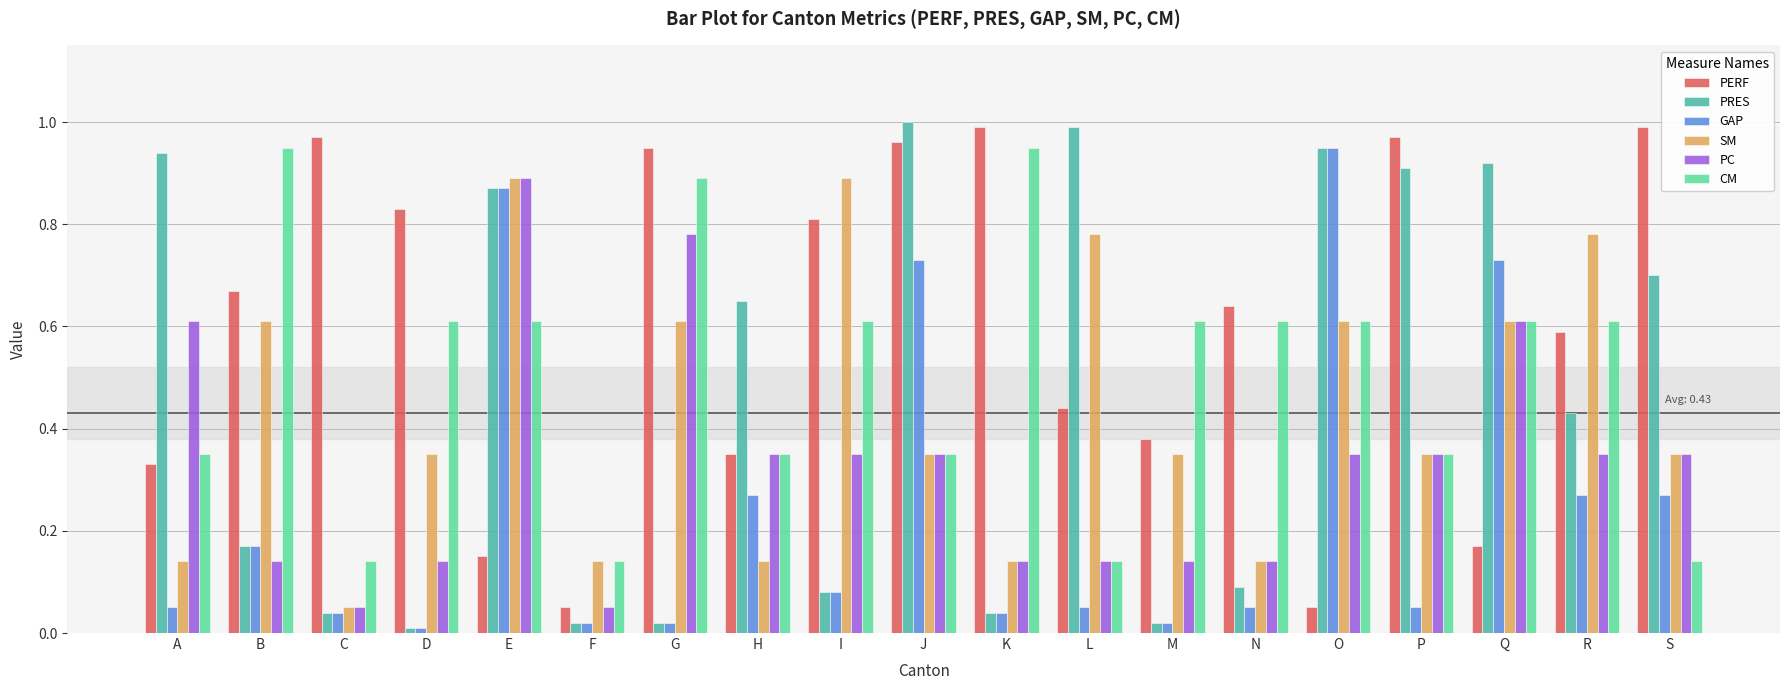

Is the value of PRES at E greater than the value of CM at S?

Yes